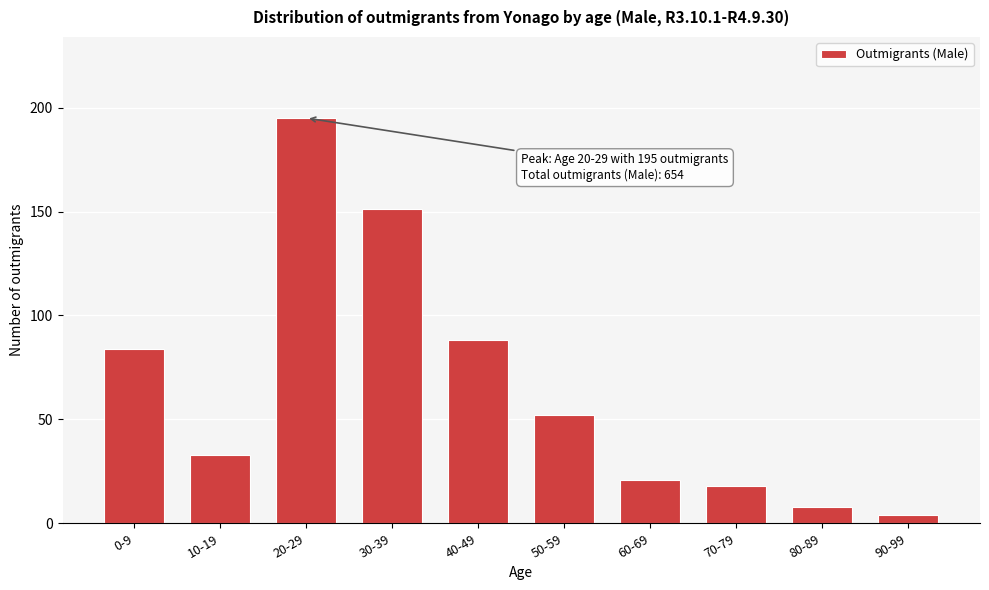

Reading left to right, extract all data points from this chart.

84	33	195	151	88	52	21	18	8	4